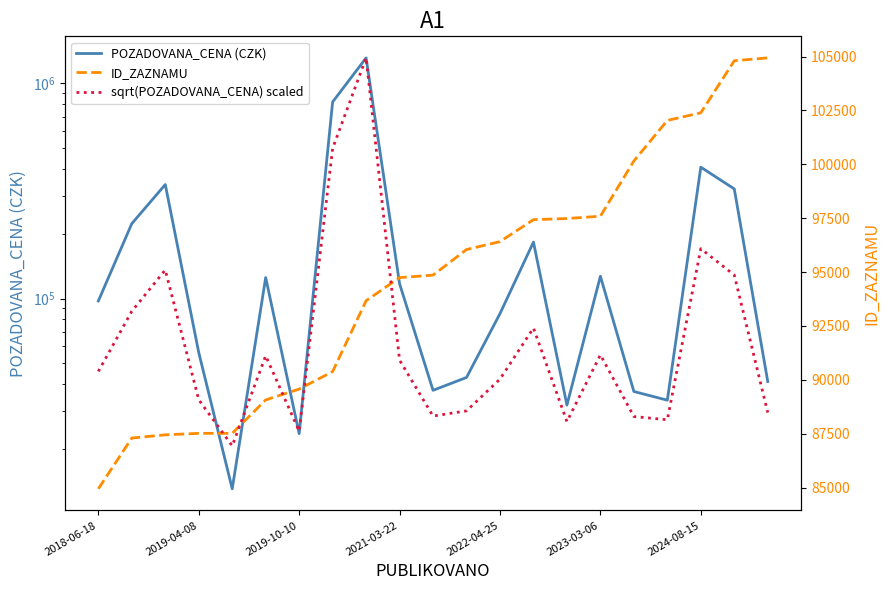

True or false: ID_ZAZNAMU has a value of 102389.0 at 2024-08-15.

True